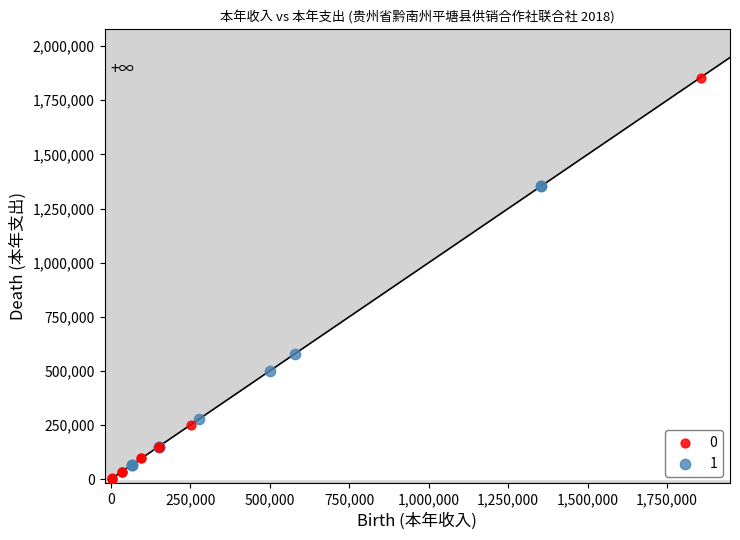

What are all the series names shown in the legend?

0, 1